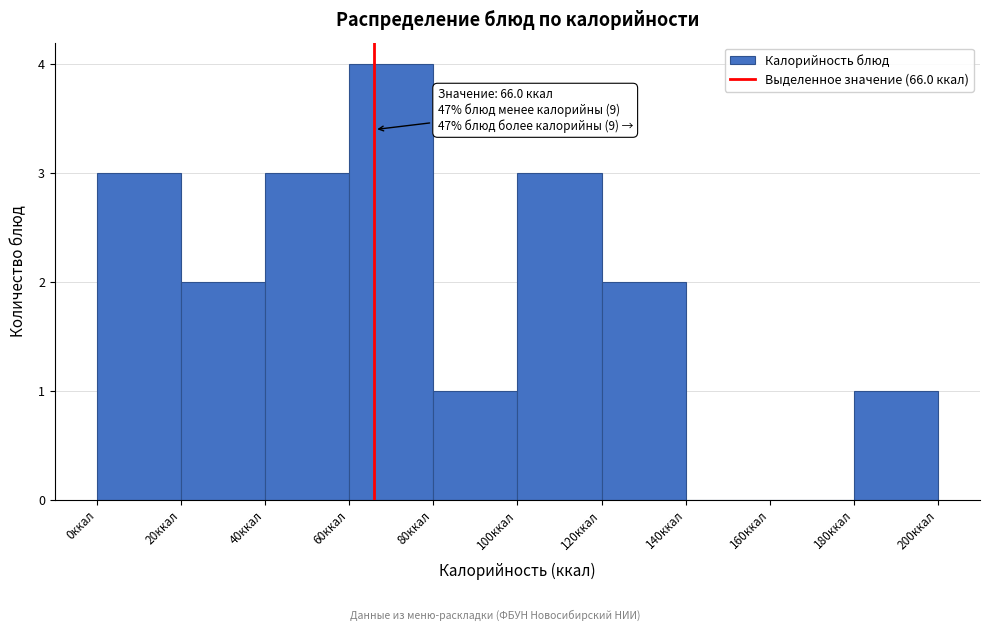

Over which range of the x-axis is the bar tallest?

60 to 80